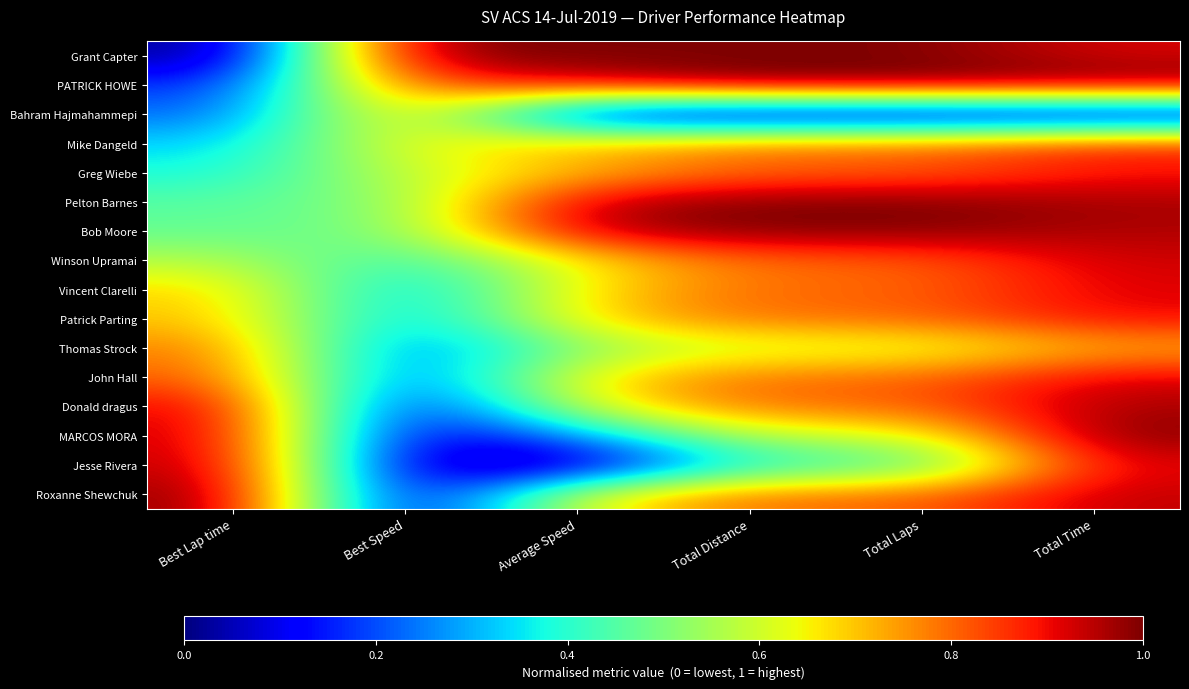

Reading left to right, what are all the values shown in this chart?

Grant Capter: Best Lap time=0.0	Best Speed=1.0	Average Speed=1.0	Total Distance=1.0	Total Laps=1.0	Total Time=0.9
PATRICK HOWE: Best Lap time=0.2	Best Speed=0.8	Average Speed=0.9	Total Distance=1.0	Total Laps=1.0	Total Time=1.0
Bahram Hajmahammepi: Best Lap time=0.2	Best Speed=0.8	Average Speed=0.1	Total Distance=0.0	Total Laps=0.0	Total Time=0.0
Mike Dangeld: Best Lap time=0.3	Best Speed=0.6	Average Speed=0.7	Total Distance=0.8	Total Laps=0.8	Total Time=0.9
Greg Wiebe: Best Lap time=0.4	Best Speed=0.6	Average Speed=0.7	Total Distance=0.8	Total Laps=0.8	Total Time=0.9
Pelton Barnes: Best Lap time=0.5	Best Speed=0.5	Average Speed=1.0	Total Distance=1.0	Total Laps=1.0	Total Time=1.0
Bob Moore: Best Lap time=0.5	Best Speed=0.5	Average Speed=1.0	Total Distance=1.0	Total Laps=1.0	Total Time=1.0
Winson Upramai: Best Lap time=0.6	Best Speed=0.4	Average Speed=0.7	Total Distance=0.8	Total Laps=0.8	Total Time=0.9
Vincent Clarelli: Best Lap time=0.7	Best Speed=0.3	Average Speed=0.7	Total Distance=0.8	Total Laps=0.8	Total Time=0.9
Patrick Parting: Best Lap time=0.7	Best Speed=0.3	Average Speed=0.7	Total Distance=0.8	Total Laps=0.8	Total Time=0.9
Thomas Strock: Best Lap time=0.8	Best Speed=0.2	Average Speed=0.5	Total Distance=0.6	Total Laps=0.6	Total Time=0.7
John Hall: Best Lap time=0.8	Best Speed=0.2	Average Speed=0.7	Total Distance=0.8	Total Laps=0.8	Total Time=0.9
Donald dragus: Best Lap time=0.9	Best Speed=0.1	Average Speed=0.6	Total Distance=0.8	Total Laps=0.8	Total Time=1.0
MARCOS MORA: Best Lap time=0.9	Best Speed=0.1	Average Speed=0.3	Total Distance=0.6	Total Laps=0.6	Total Time=1.0
Jesse Rivera: Best Lap time=1.0	Best Speed=0.0	Average Speed=0.0	Total Distance=0.4	Total Laps=0.4	Total Time=0.9
Roxanne Shewchuk: Best Lap time=1.0	Best Speed=0.0	Average Speed=0.6	Total Distance=0.8	Total Laps=0.8	Total Time=0.9